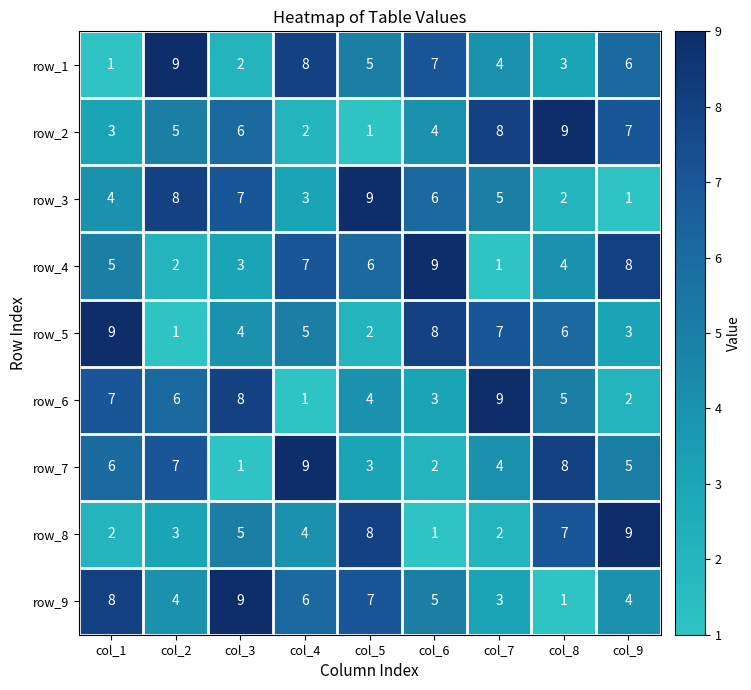

Which series changed the most between col_3 and col_5?

row_2